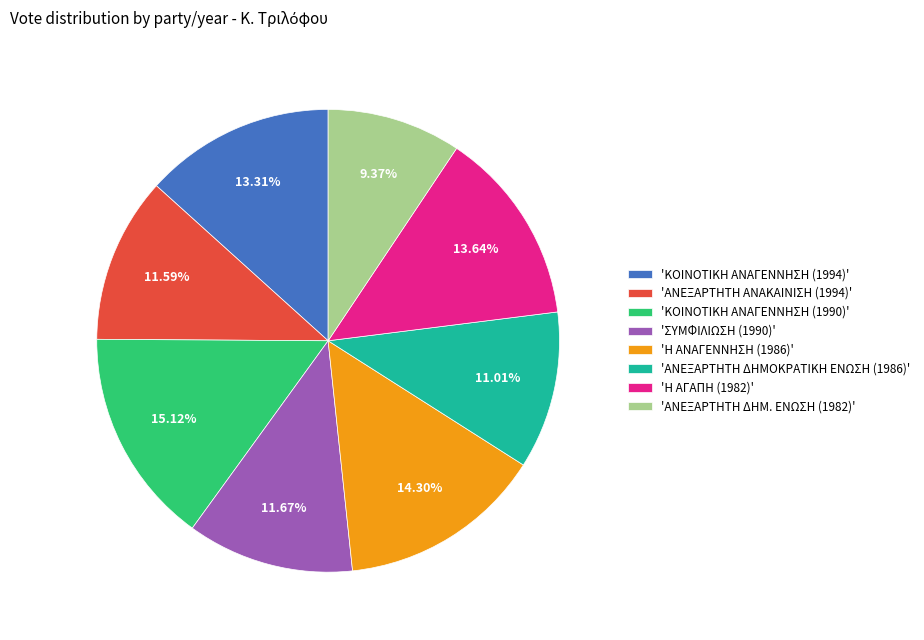

Is the sum of 'Η ΑΝΑΓΕΝΝΗΣΗ (1986)' and 'ΑΝΕΞΑΡΤΗΤΗ ΑΝΑΚΑΙΝΙΣΗ (1994)' greater than half?

No